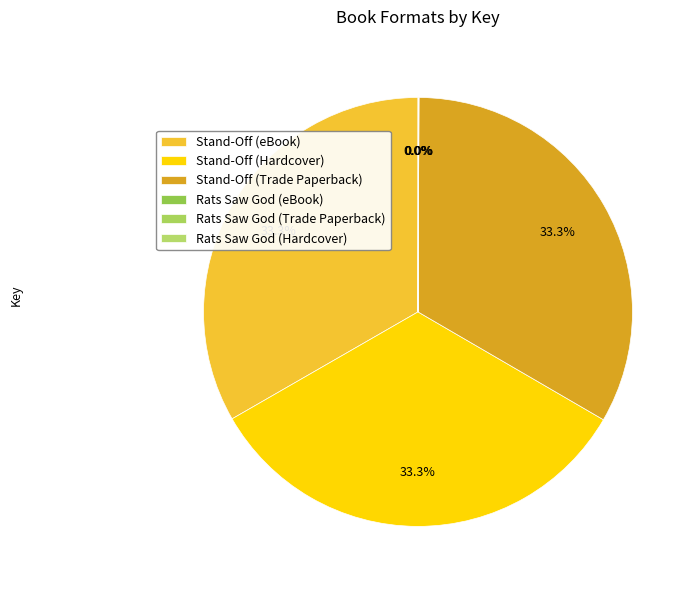

To the nearest percent, what percentage of the pie is Stand-Off (Hardcover)?

33%